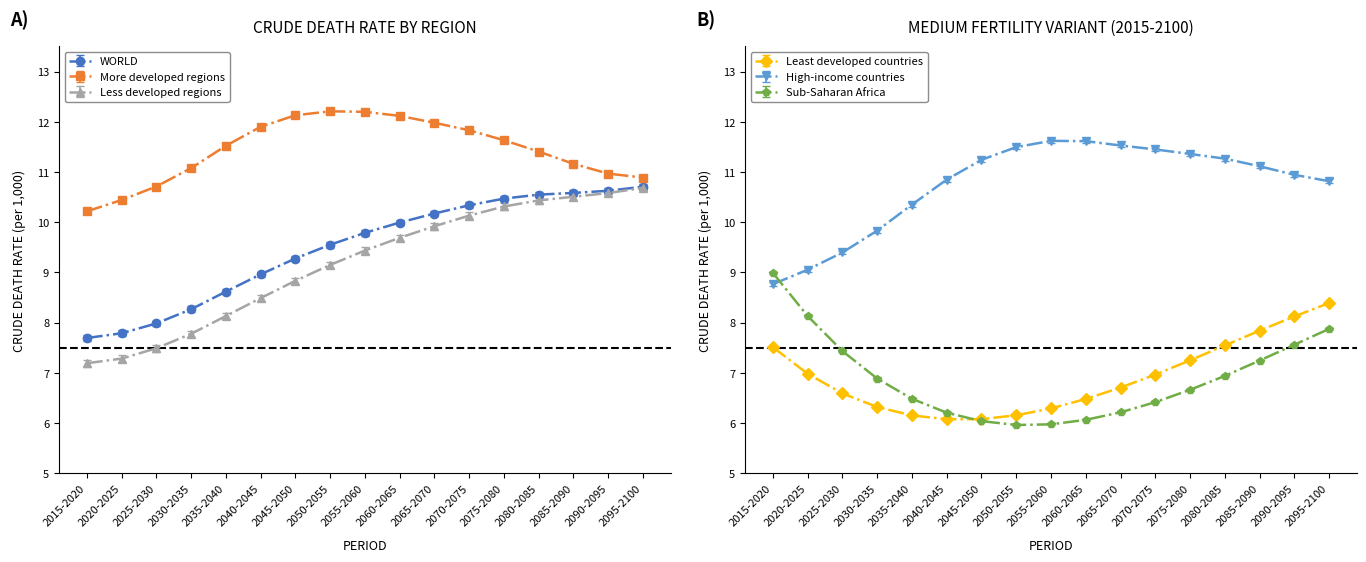

At which label is High-income countries closest to 10?

2030-2035